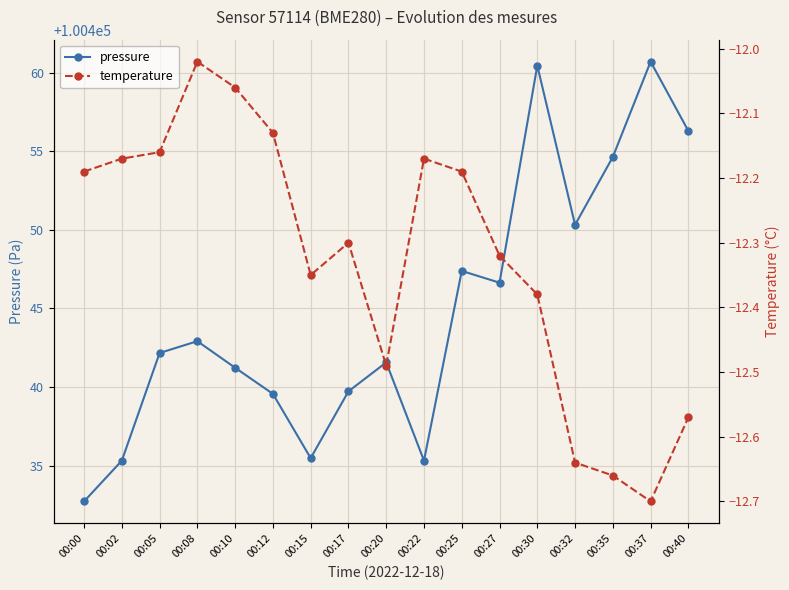

True or false: pressure and temperature intersect in this chart.

False